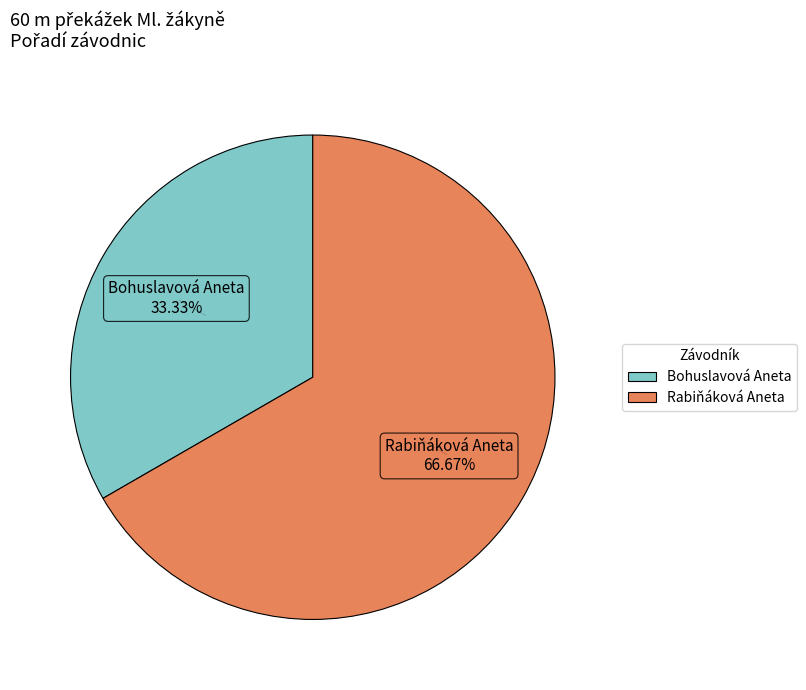

The Bohuslavová Aneta slice represents 33% of the pie. True or false?

True